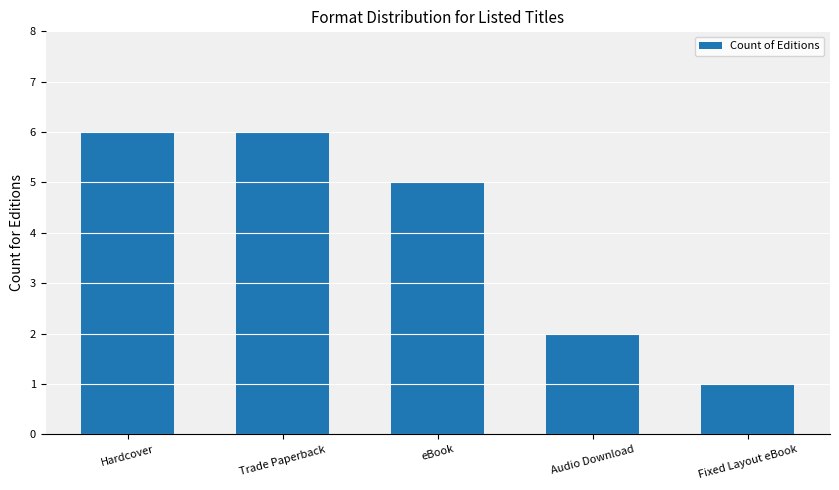

Which category has the lowest value across all series?

Fixed Layout eBook